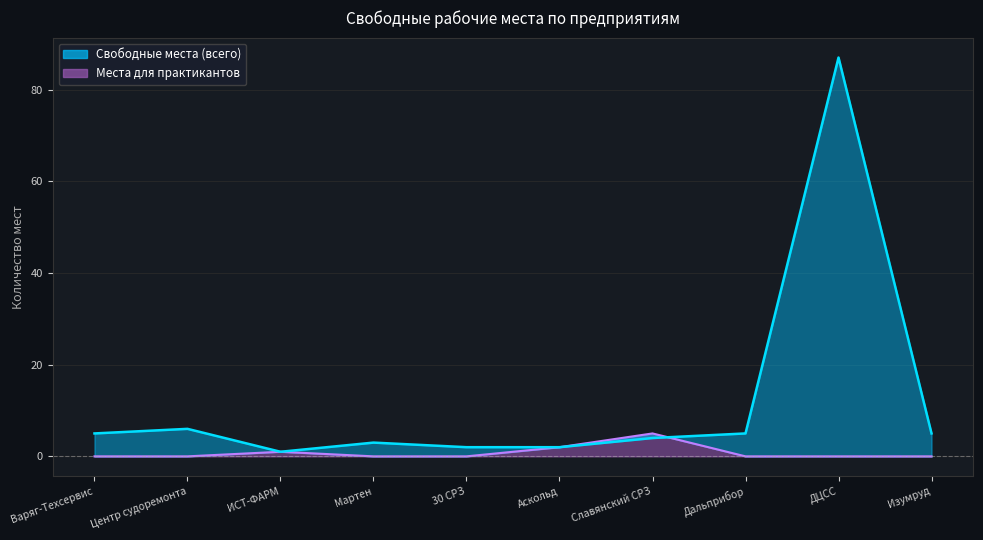

What is the label of the 9th point from the left?

ДЦСС